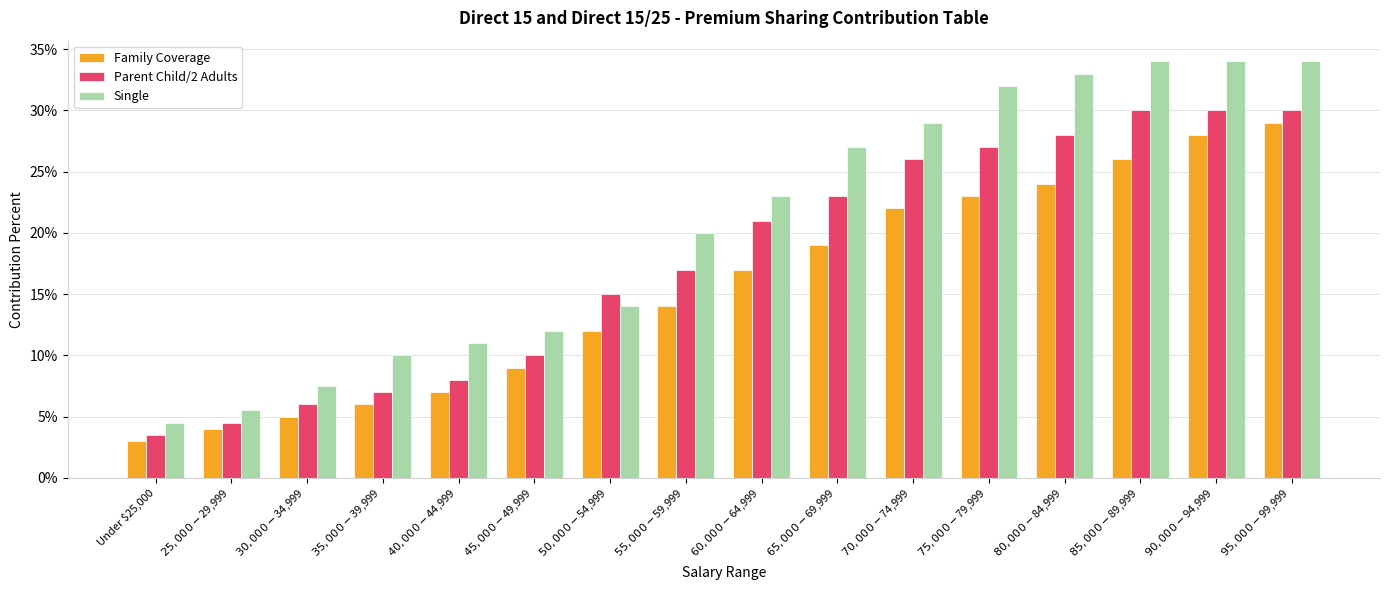

What are all the series names shown in the legend?

Family Coverage, Parent Child/2 Adults, Single